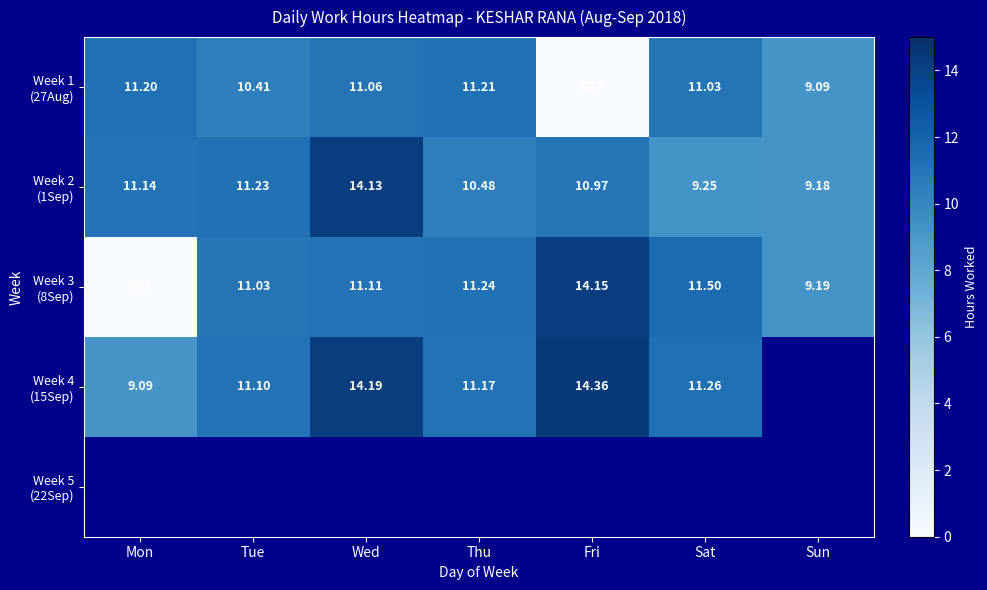

What value does the Week 3 (8Sep) series have at Thu?

11.2